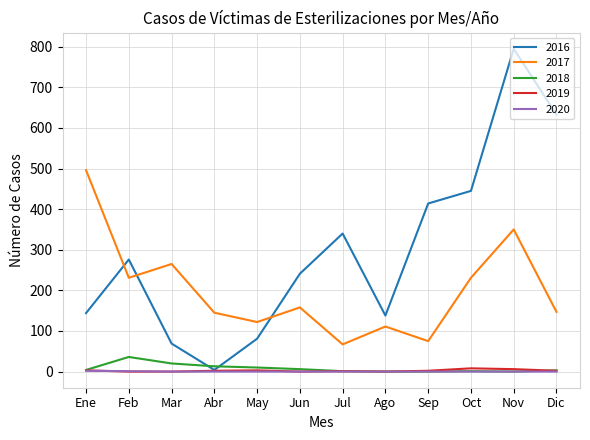

What is the difference between the maximum and minimum values in the 2020 series?

2